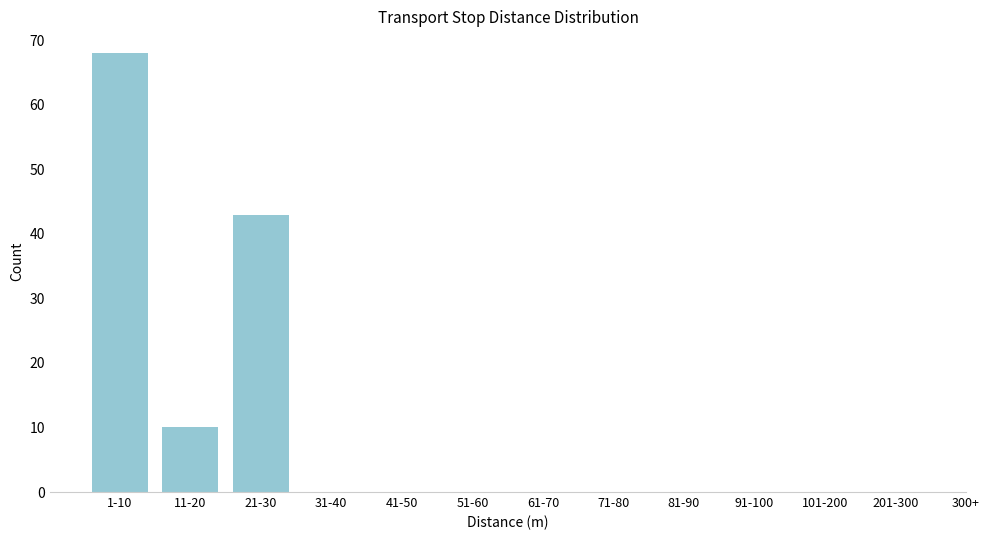

Reading left to right, extract all data points from this chart.

1-10=68	11-20=10	21-30=43	31-40=0	41-50=0	51-60=0	61-70=0	71-80=0	81-90=0	91-100=0	101-200=0	201-300=0